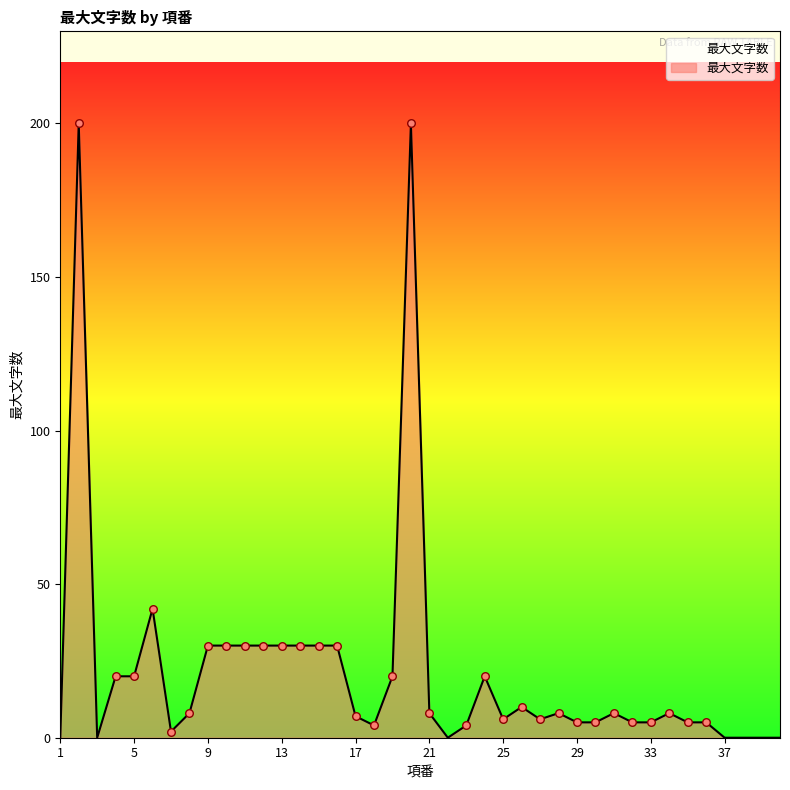

What is the difference between the maximum and minimum values?

200